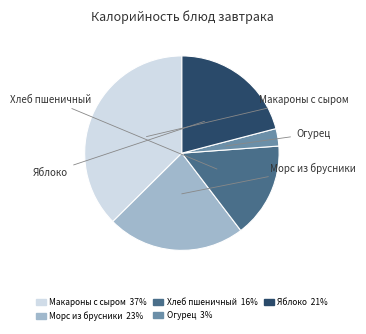

Rank the categories by value from lowest to highest.

Огурец, Хлеб пшеничный, Яблоко, Морс из брусники, Макароны с сыром